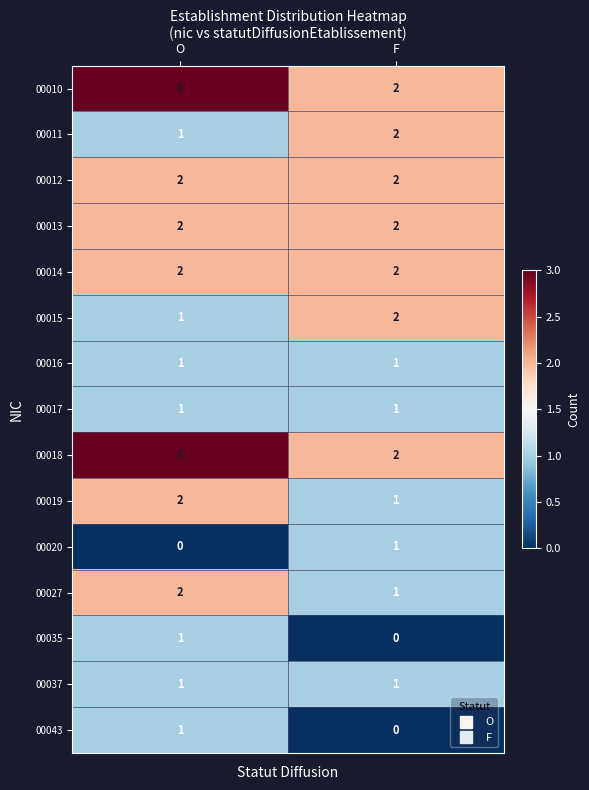

True or false: 00011 has a value of 3 at F.

False